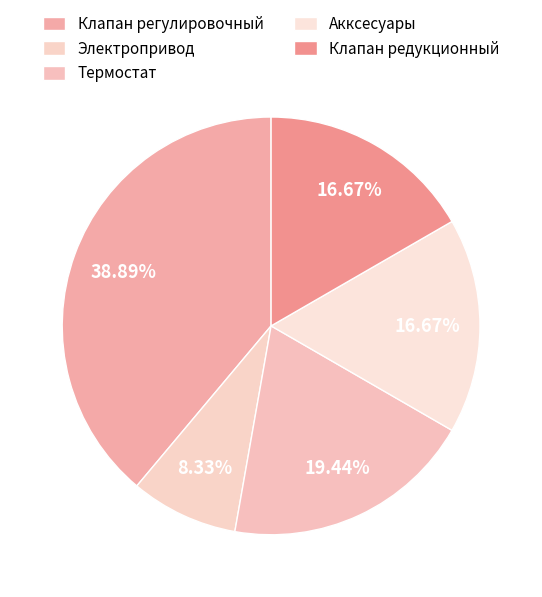

Is it true that Клапан редукционный is 17% of the pie?

True